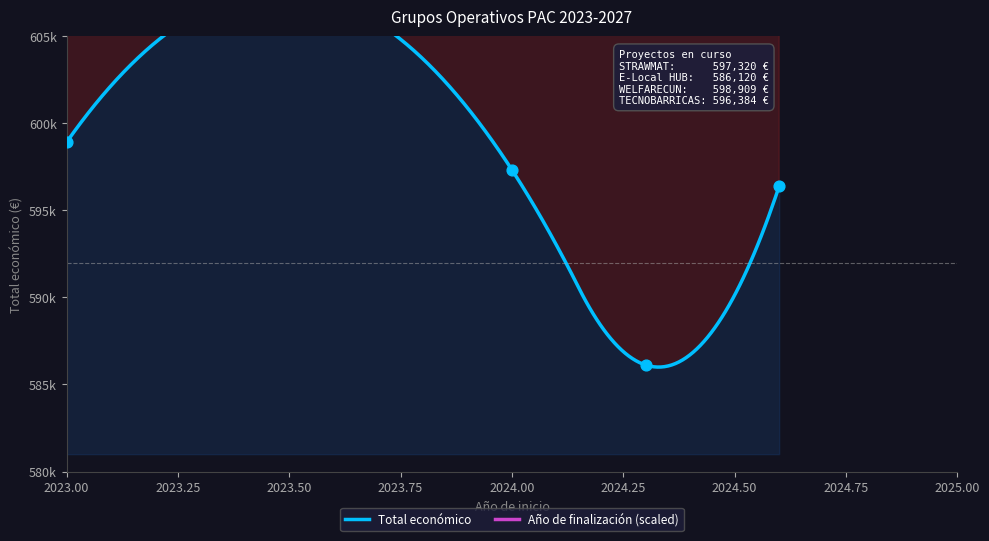

Which has a higher value, 2024 or 2024?

2024